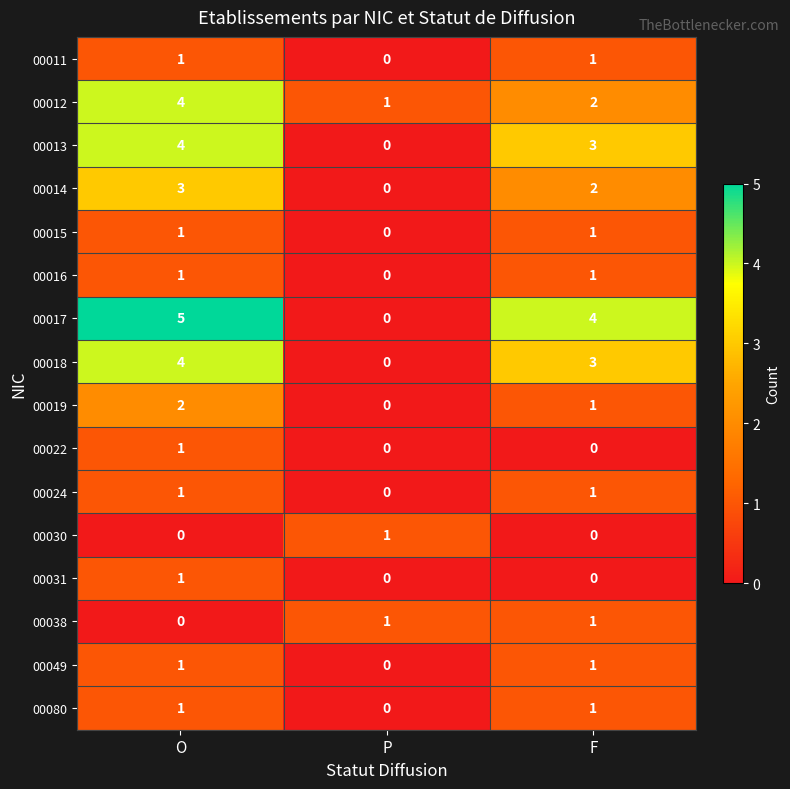

What is the maximum value shown in the chart?

5